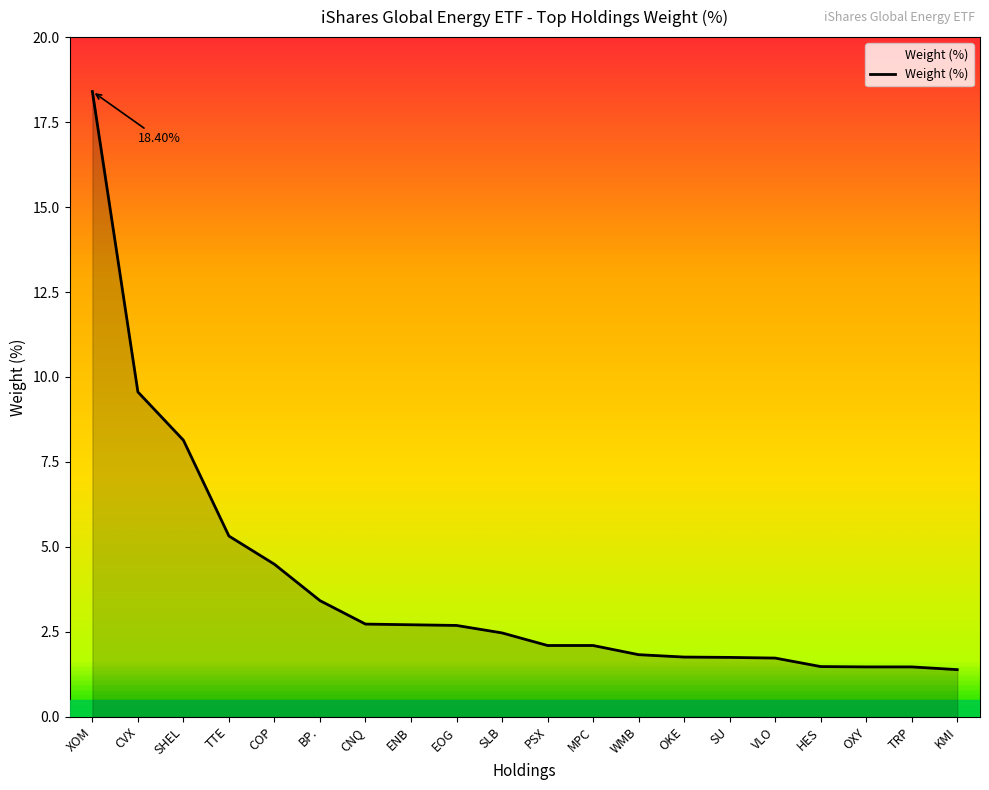

At which label does the data first exceed 2?

XOM